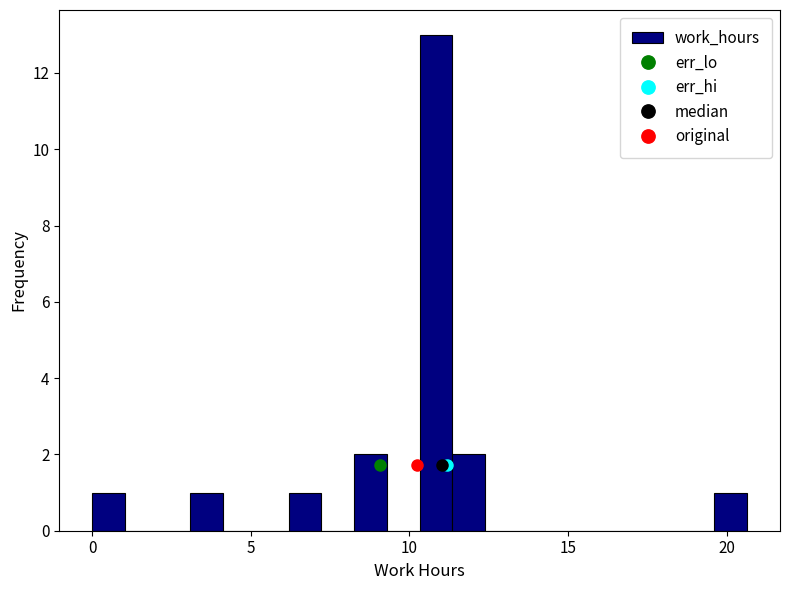

Read against the x-axis, roughly where is the centre of the tallest bar?

11.0